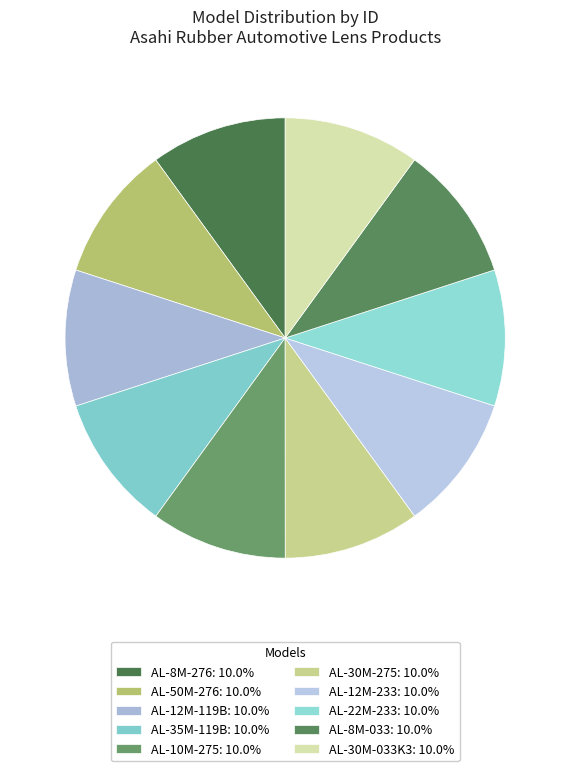

Count the number of slices in the pie.

10